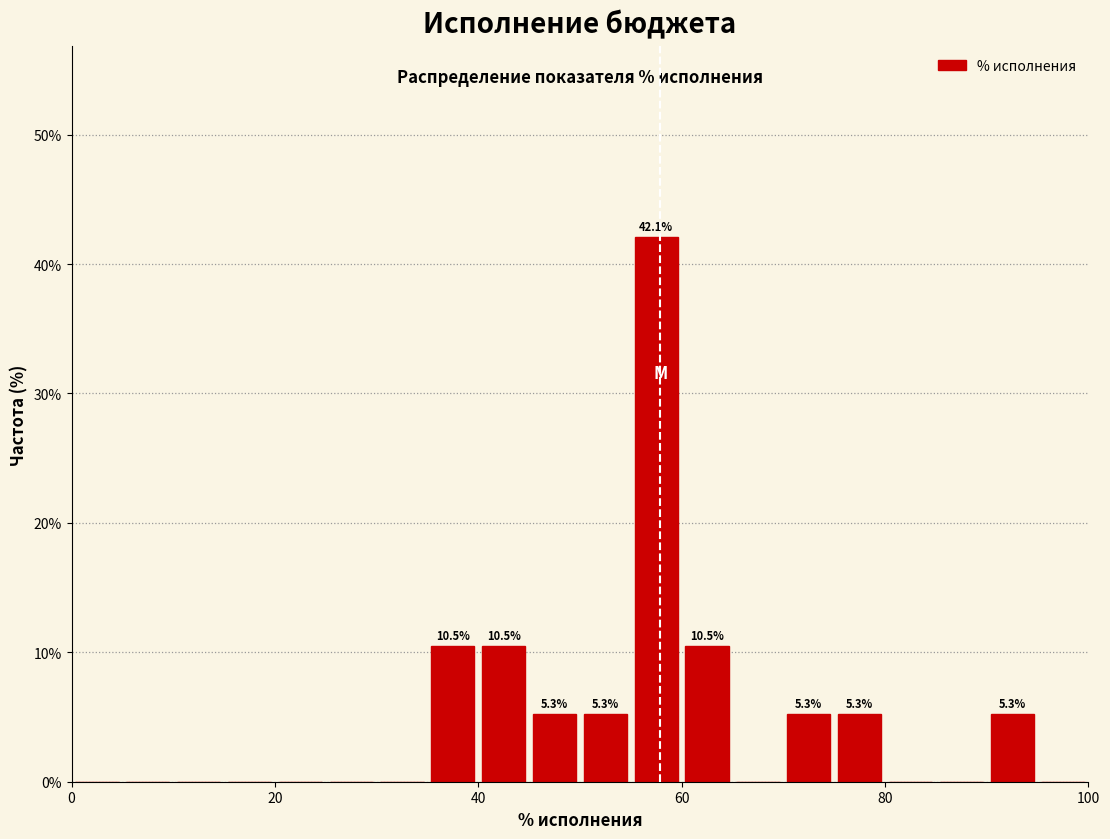

Read against the x-axis, roughly where is the centre of the tallest bar?

58